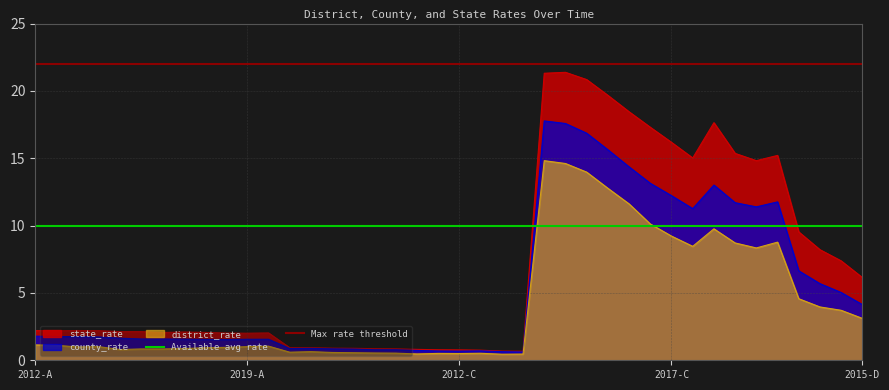

What is the label of the 1st point from the left?

2012-A